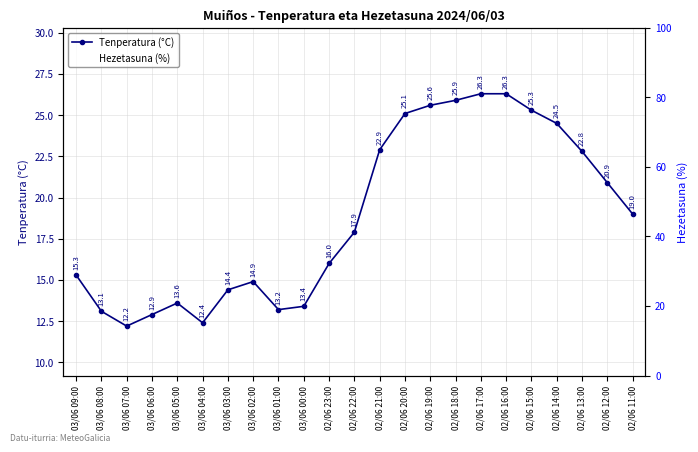

Which series has the widest spread of values?

Hezetasuna (%)